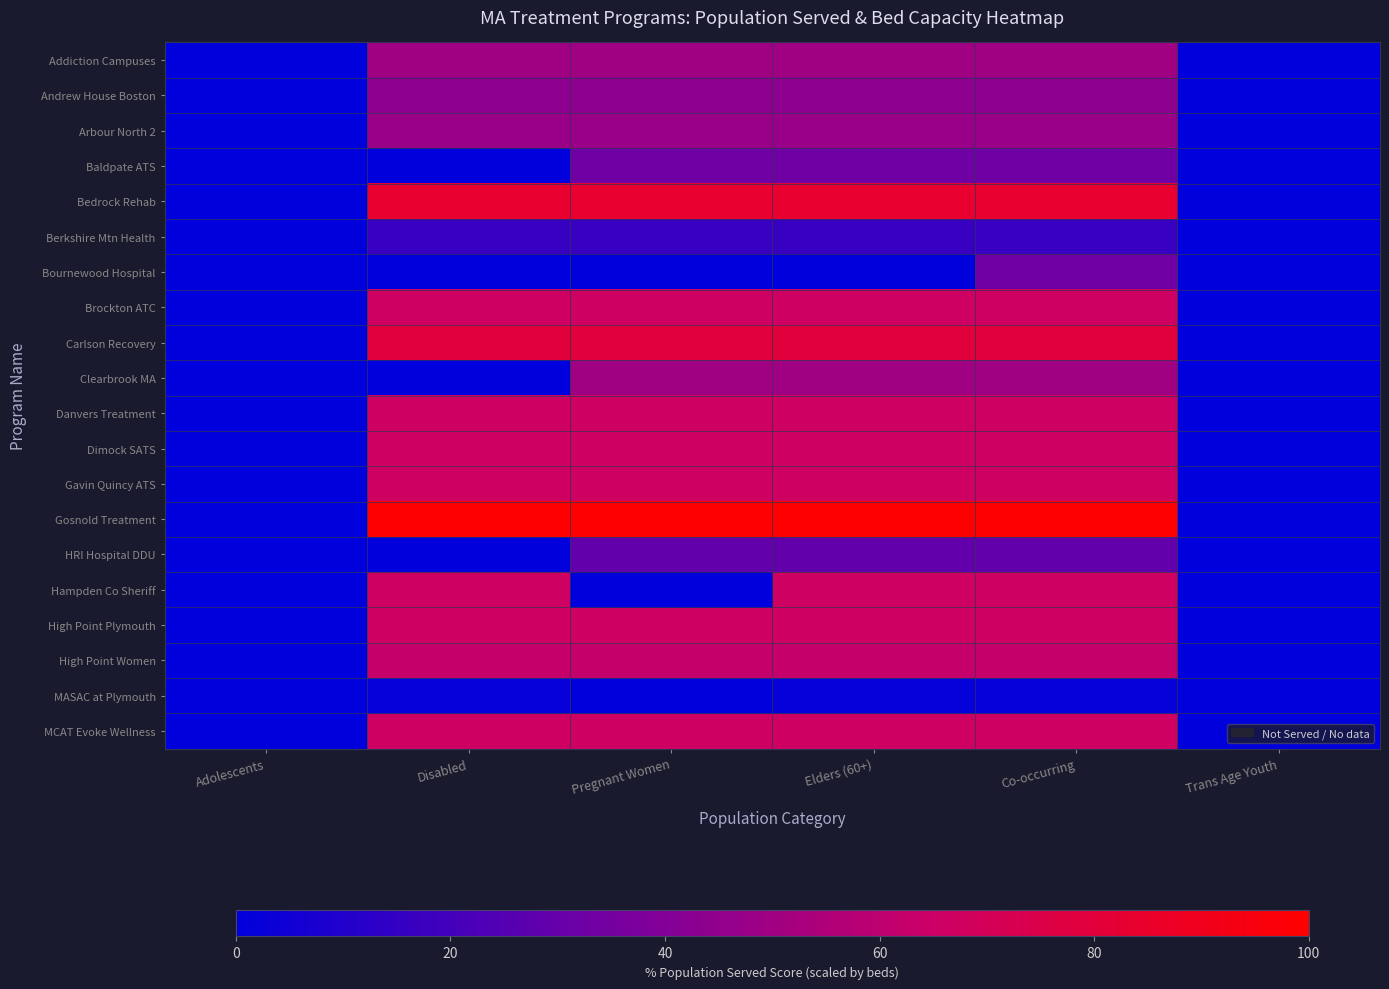

Reading left to right, list all the values displayed in this chart.

Addiction Campuses: Adolescents=0.0	Disabled=50.0	Pregnant Women=50.0	Elders (60+)=50.0	Co-occurring=50.0	Trans Age Youth=0.0
Andrew House Boston: Adolescents=0.0	Disabled=43.8	Pregnant Women=43.8	Elders (60+)=43.8	Co-occurring=43.8	Trans Age Youth=0.0
Arbour North 2: Adolescents=0.0	Disabled=47.9	Pregnant Women=47.9	Elders (60+)=47.9	Co-occurring=47.9	Trans Age Youth=0.0
Baldpate ATS: Adolescents=0.0	Disabled=0.0	Pregnant Women=33.3	Elders (60+)=33.3	Co-occurring=33.3	Trans Age Youth=0.0
Bedrock Rehab: Adolescents=0.0	Disabled=83.3	Pregnant Women=83.3	Elders (60+)=83.3	Co-occurring=83.3	Trans Age Youth=0.0
Berkshire Mtn Health: Adolescents=0.0	Disabled=16.7	Pregnant Women=16.7	Elders (60+)=16.7	Co-occurring=16.7	Trans Age Youth=0.0
Bournewood Hospital: Adolescents=0.0	Disabled=0.0	Pregnant Women=0.0	Elders (60+)=0.0	Co-occurring=33.3	Trans Age Youth=0.0
Brockton ATC: Adolescents=0.0	Disabled=66.7	Pregnant Women=66.7	Elders (60+)=66.7	Co-occurring=66.7	Trans Age Youth=0.0
Carlson Recovery: Adolescents=0.0	Disabled=79.2	Pregnant Women=79.2	Elders (60+)=79.2	Co-occurring=79.2	Trans Age Youth=0.0
Clearbrook MA: Adolescents=0.0	Disabled=0.0	Pregnant Women=50.0	Elders (60+)=50.0	Co-occurring=50.0	Trans Age Youth=0.0
Danvers Treatment: Adolescents=0.0	Disabled=66.7	Pregnant Women=66.7	Elders (60+)=66.7	Co-occurring=66.7	Trans Age Youth=0.0
Dimock SATS: Adolescents=0.0	Disabled=66.7	Pregnant Women=66.7	Elders (60+)=66.7	Co-occurring=66.7	Trans Age Youth=0.0
Gavin Quincy ATS: Adolescents=0.0	Disabled=66.7	Pregnant Women=66.7	Elders (60+)=66.7	Co-occurring=66.7	Trans Age Youth=0.0
Gosnold Treatment: Adolescents=0.0	Disabled=100.0	Pregnant Women=100.0	Elders (60+)=100.0	Co-occurring=100.0	Trans Age Youth=0.0
HRI Hospital DDU: Adolescents=0.0	Disabled=0.0	Pregnant Women=29.2	Elders (60+)=29.2	Co-occurring=29.2	Trans Age Youth=0.0
Hampden Co Sheriff: Adolescents=0.0	Disabled=66.7	Pregnant Women=0.0	Elders (60+)=66.7	Co-occurring=66.7	Trans Age Youth=0.0
High Point Plymouth: Adolescents=0.0	Disabled=66.7	Pregnant Women=66.7	Elders (60+)=66.7	Co-occurring=66.7	Trans Age Youth=0.0
High Point Women: Adolescents=0.0	Disabled=62.5	Pregnant Women=62.5	Elders (60+)=62.5	Co-occurring=62.5	Trans Age Youth=0.0
MASAC at Plymouth: Adolescents=0.0	Disabled=2.1	Pregnant Women=0.0	Elders (60+)=2.1	Co-occurring=2.1	Trans Age Youth=0.0
MCAT Evoke Wellness: Adolescents=0.0	Disabled=66.7	Pregnant Women=66.7	Elders (60+)=66.7	Co-occurring=66.7	Trans Age Youth=0.0